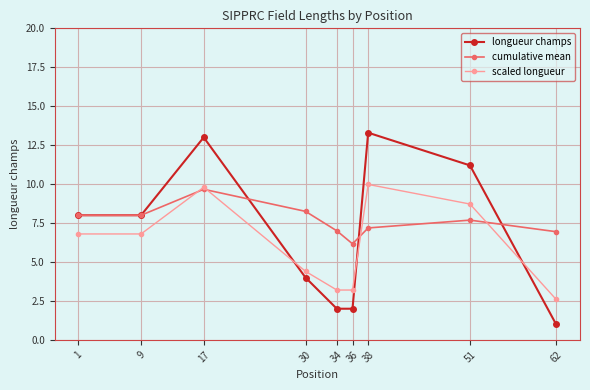

Does the chart display data point markers on the line(s)?

Yes